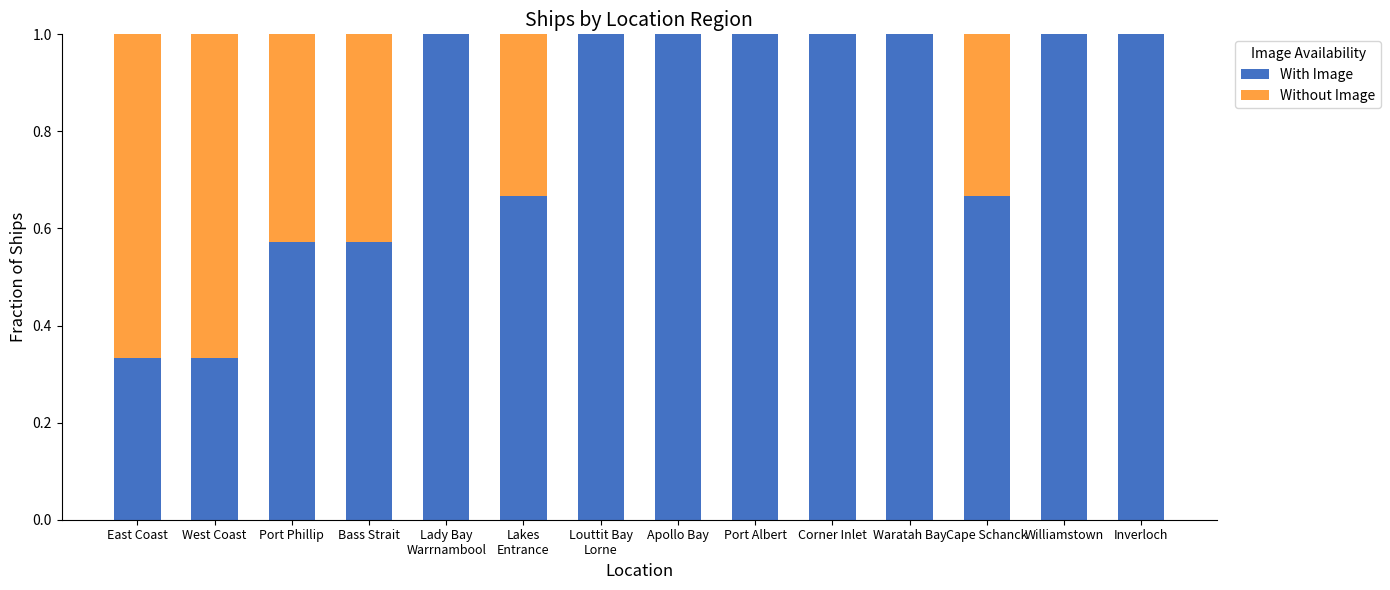

Is it true that With Image equals 1.0 at Port Albert?

True